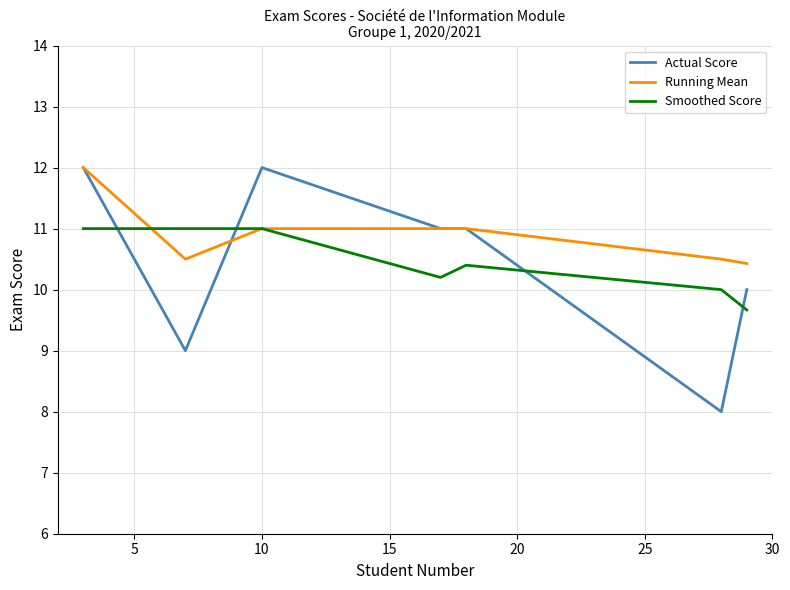

What is the greatest value displayed?

12.0